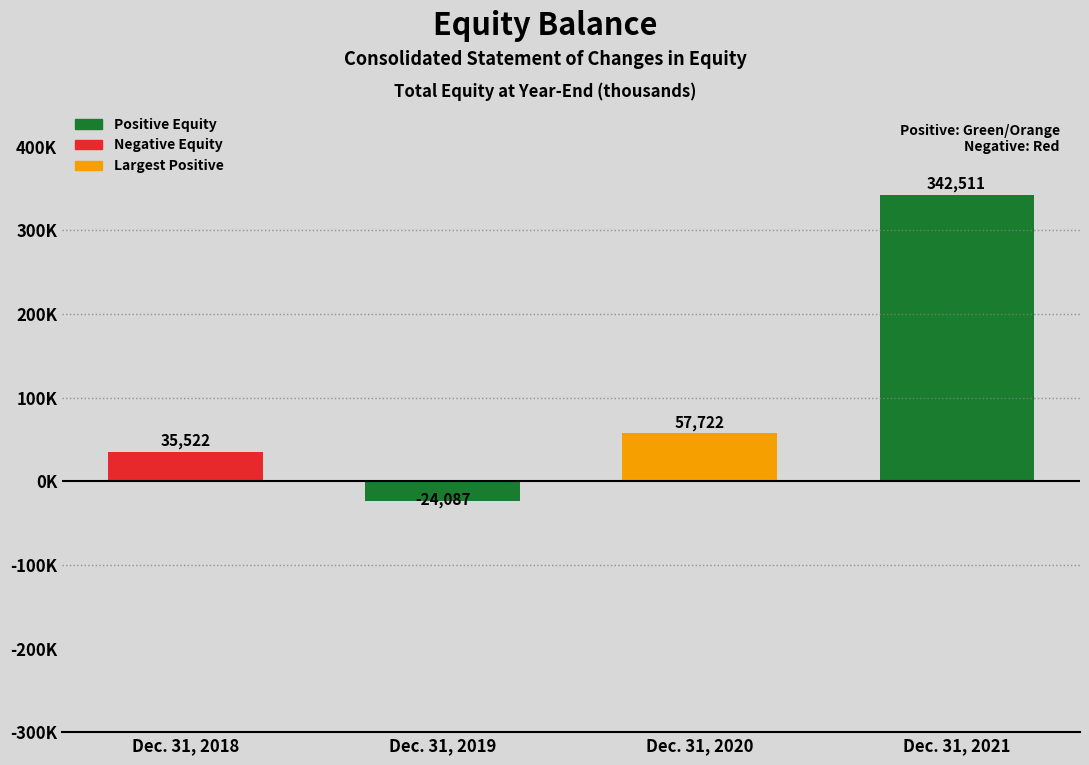

Does the chart contain any negative values?

Yes